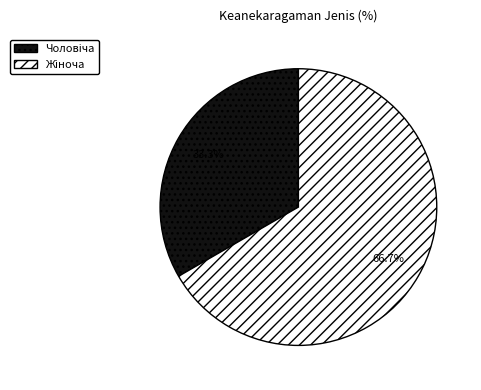

Does any single category account for the majority?

Yes